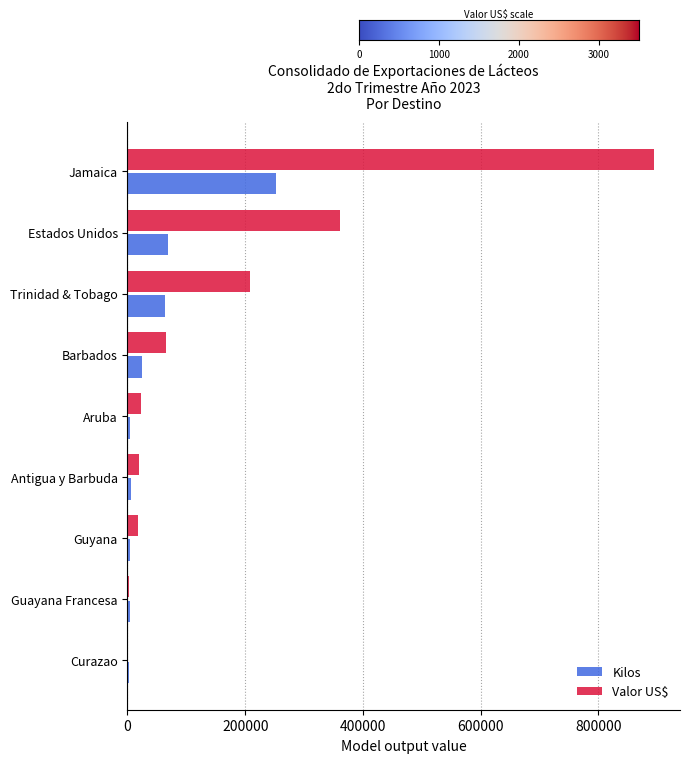

Between Curazao and Trinidad & Tobago, which series saw the biggest shift?

Valor US$